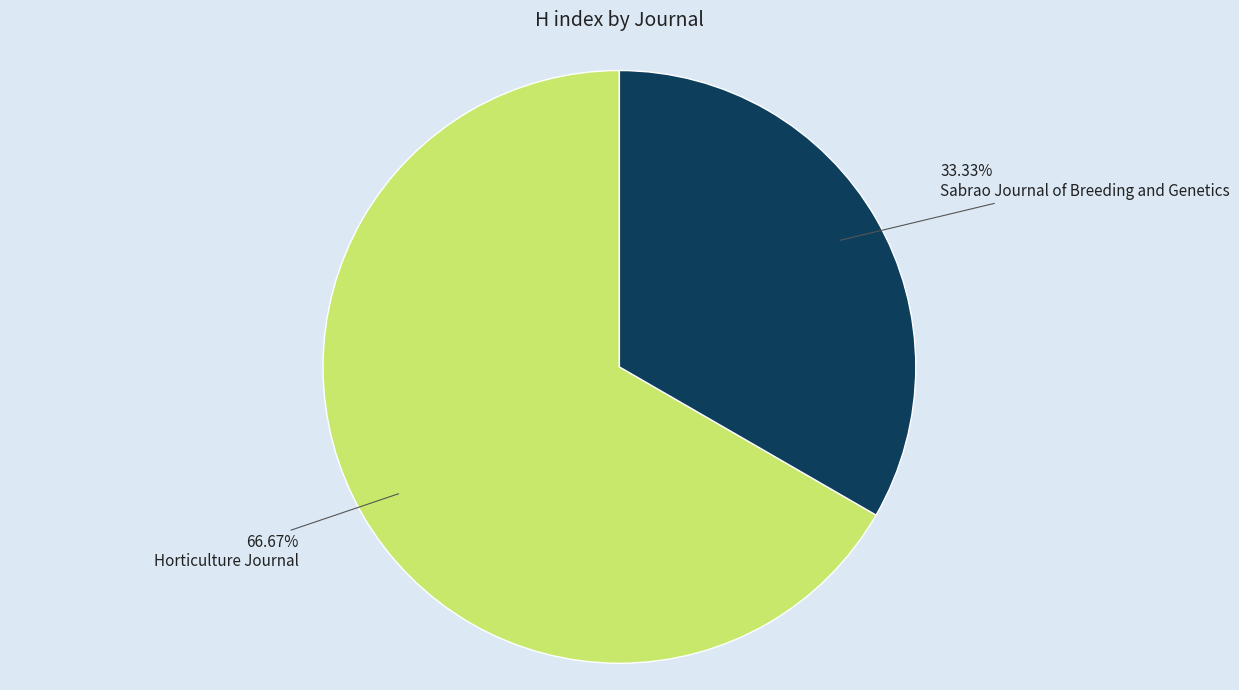

Combined, what portion of the pie is Sabrao Journal of Breeding and Genetics and Horticulture Journal?

100.0%